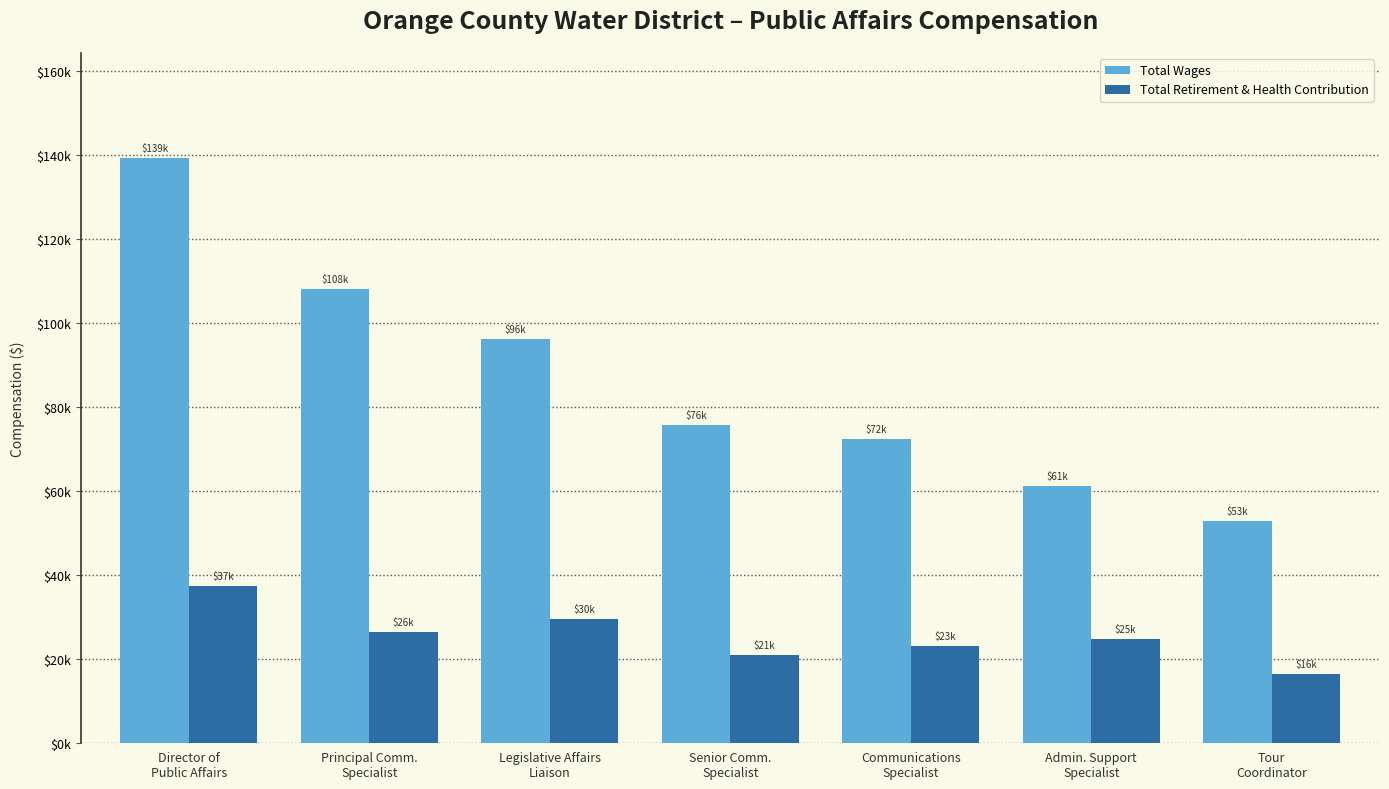

Which series has the largest total across all categories?

Total Wages